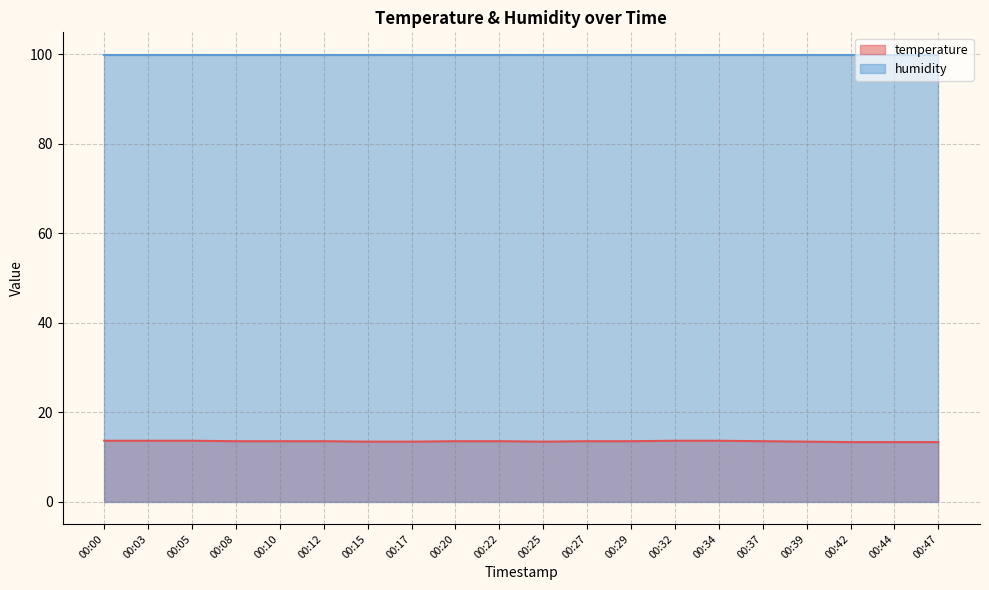

How many data points does each series have?

20